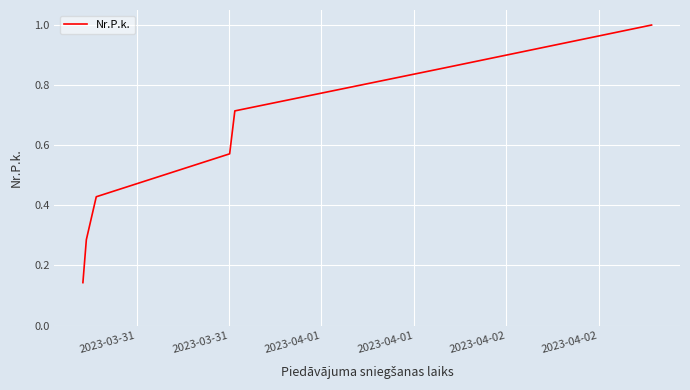

What is the greatest value displayed?

1.0